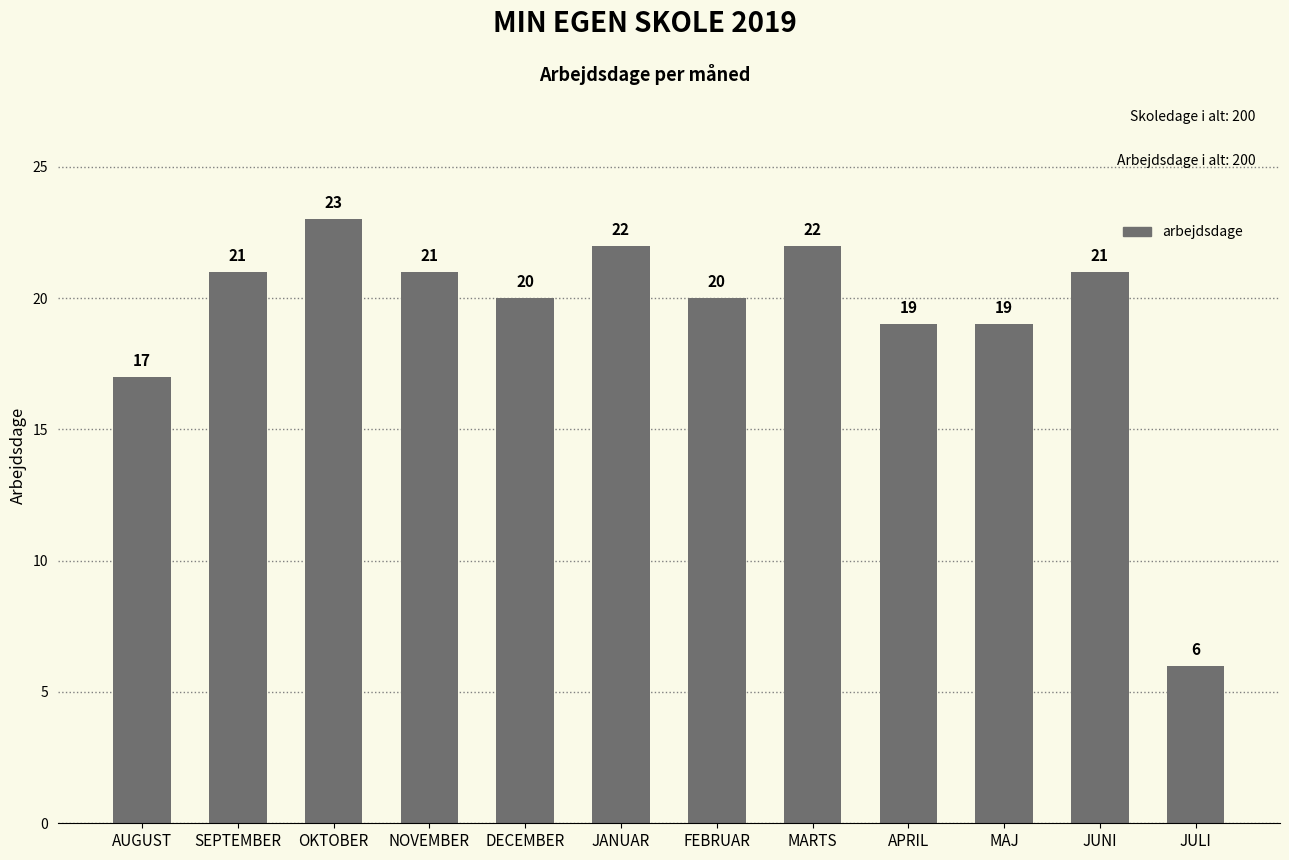

The chart shows a value of 10 at FEBRUAR. True or false?

False